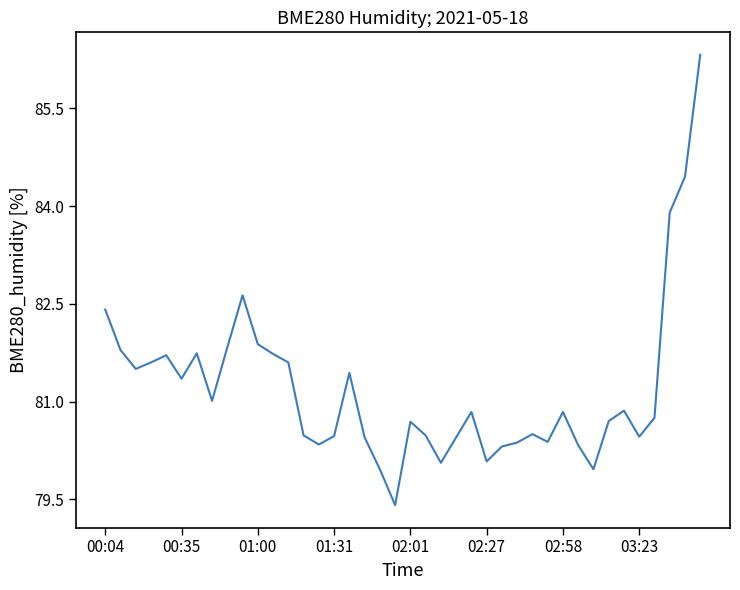

What is the smallest value displayed?

79.4